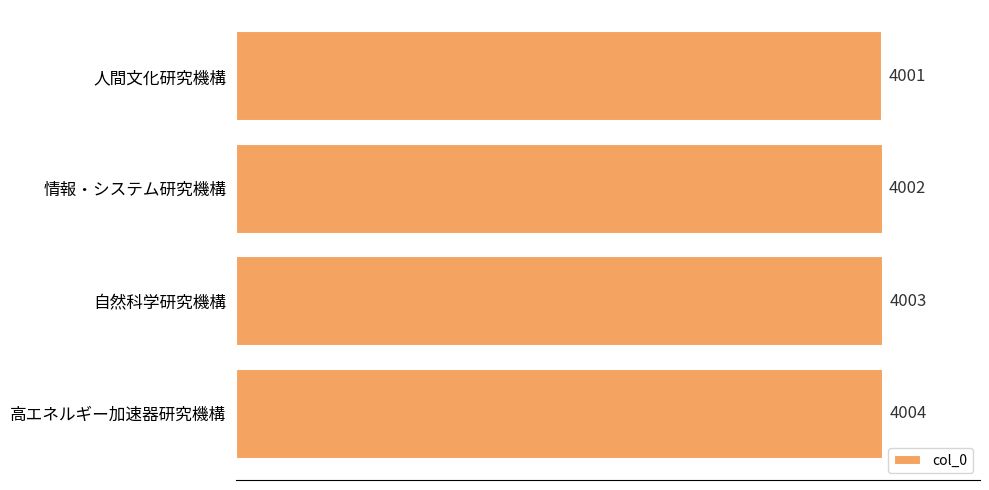

Reading bottom to top, transcribe all the data shown in this chart.

4004	4003	4002	4001